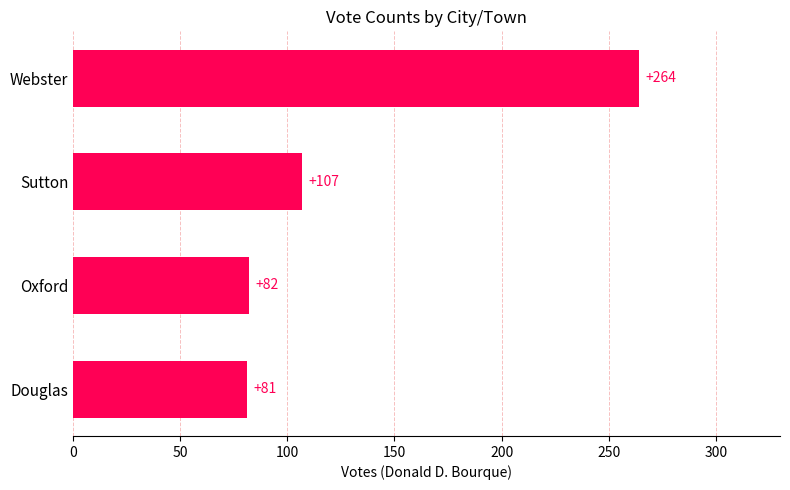

What is the ratio of the value at Sutton to the value at Webster?

0.4